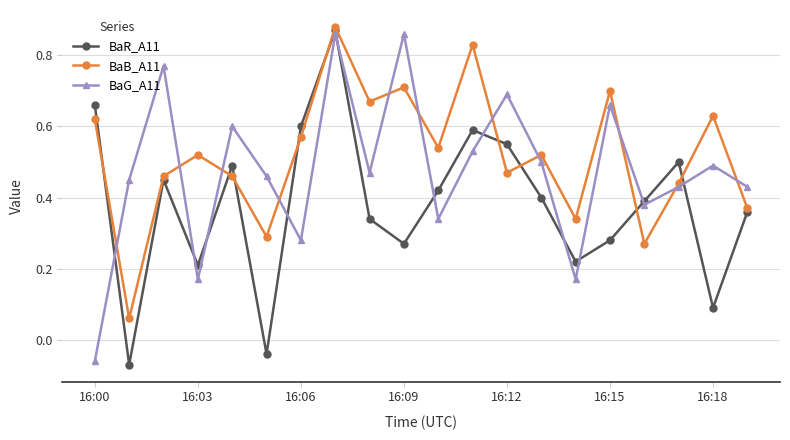

Rank the series by their average value, from lowest to highest.

BaR_A11, BaG_A11, BaB_A11